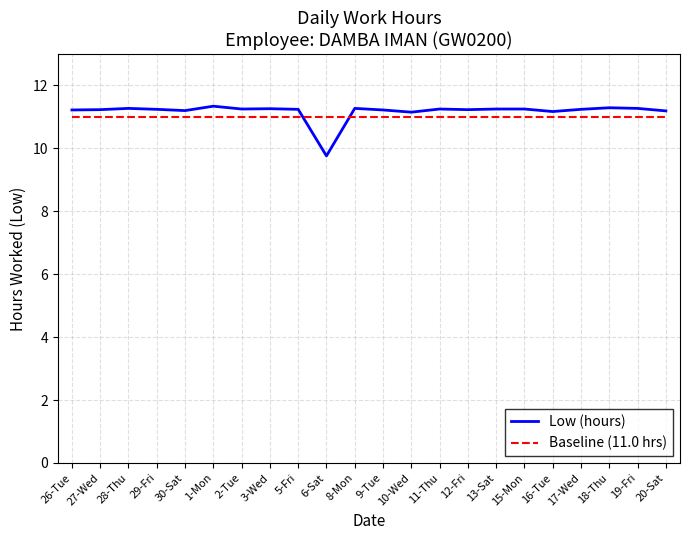

Rank the series by their average value, from lowest to highest.

Baseline (11.0 hrs), Low (hours)